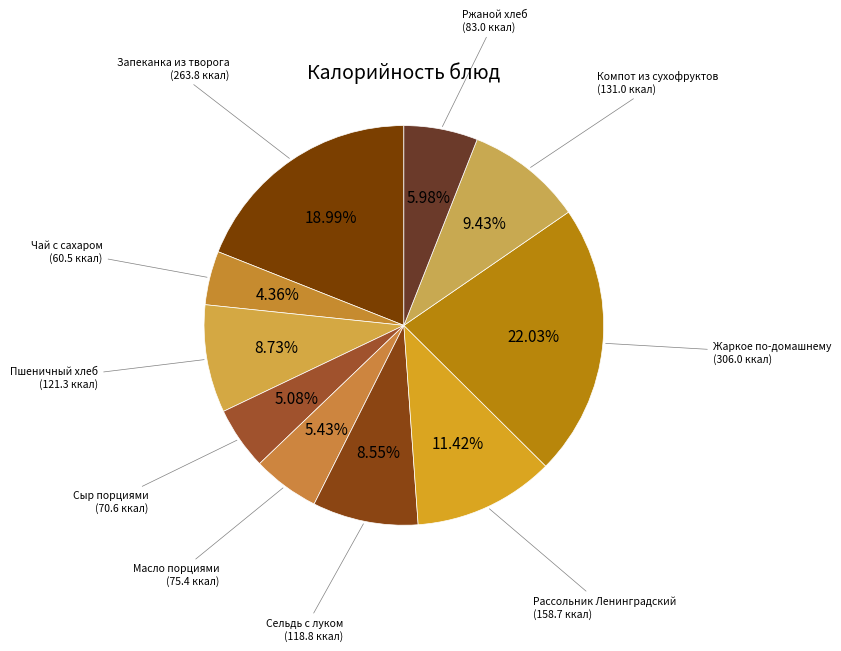

What percentage is the Сыр порциями slice, to the nearest percent?

5%